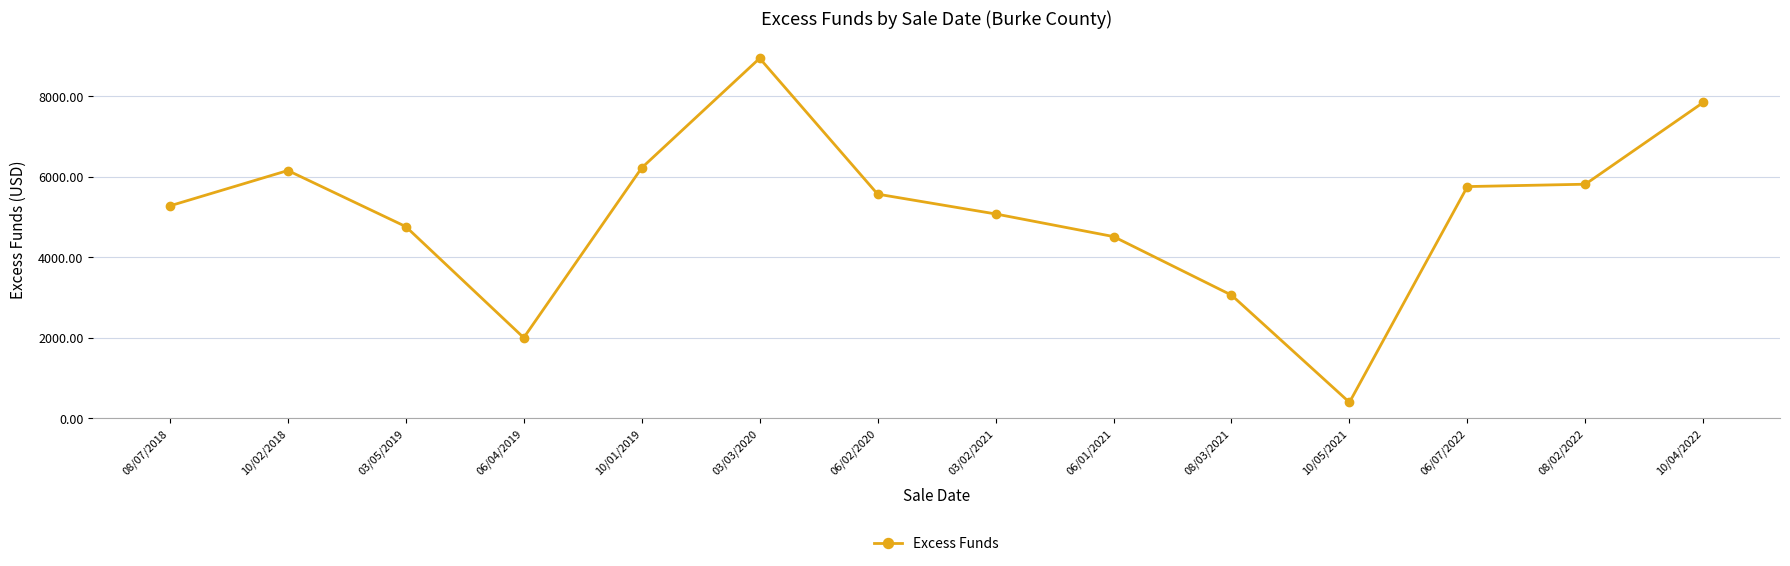

What is the smallest value displayed?

397.2